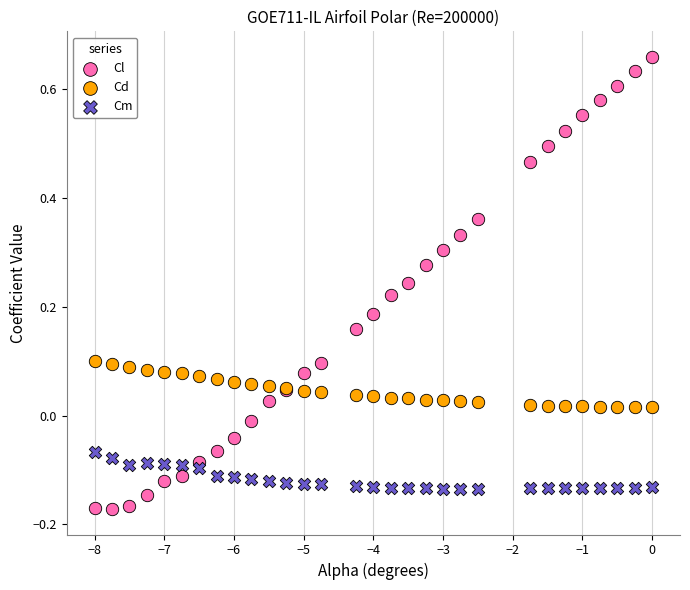

Which series reaches the maximum Y coordinate?

Cl